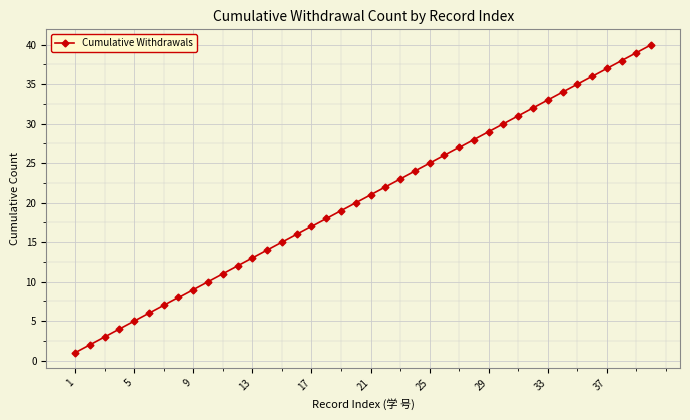

What is the difference between the second highest and second lowest values?

37